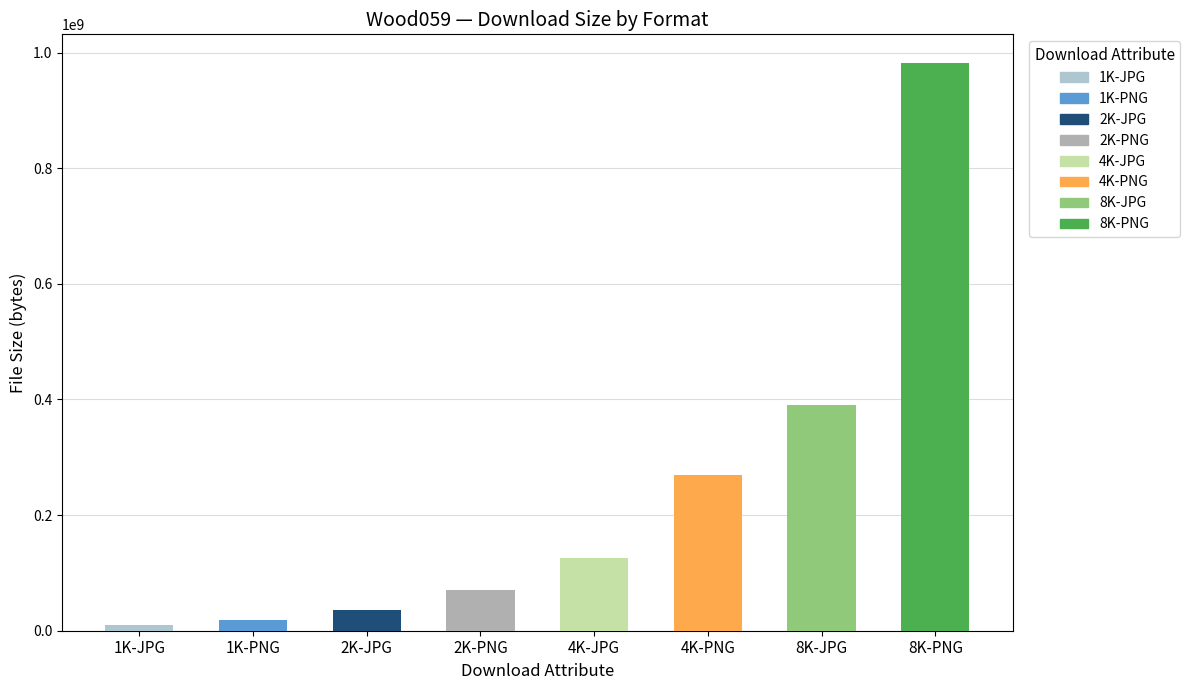

What is the minimum value shown in the chart?

10580547